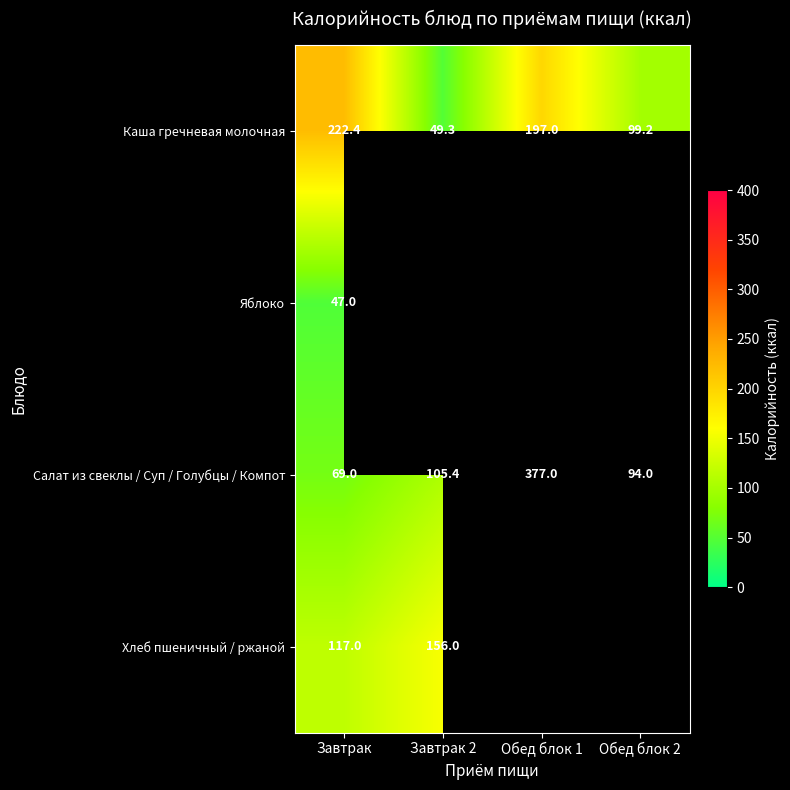

At which label does Салат из свеклы / Суп / Голубцы / Компот first exceed 105?

Завтрак 2